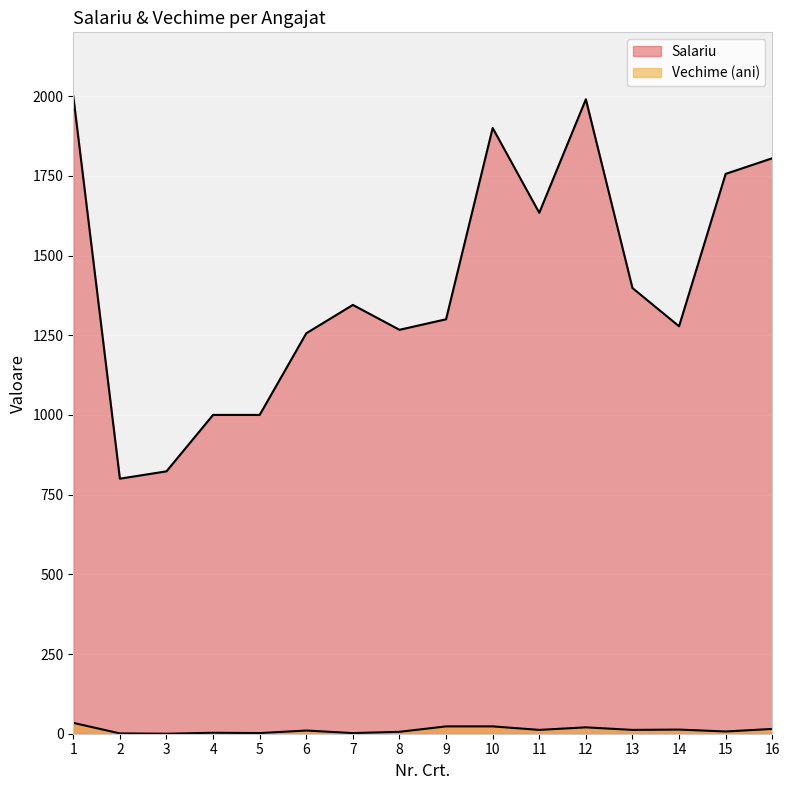

Which category has the highest value in the Vechime (ani) series?

1